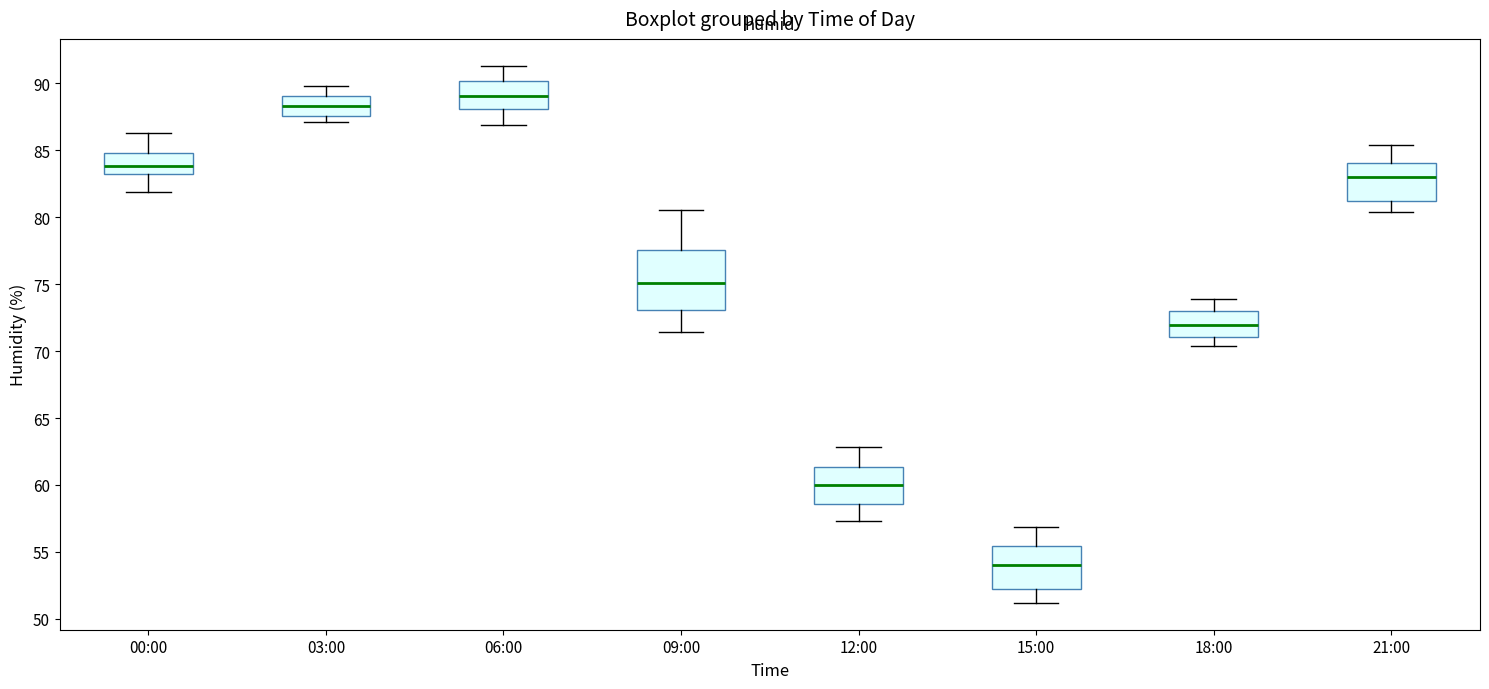

Which box has the lowest median line?

15:00